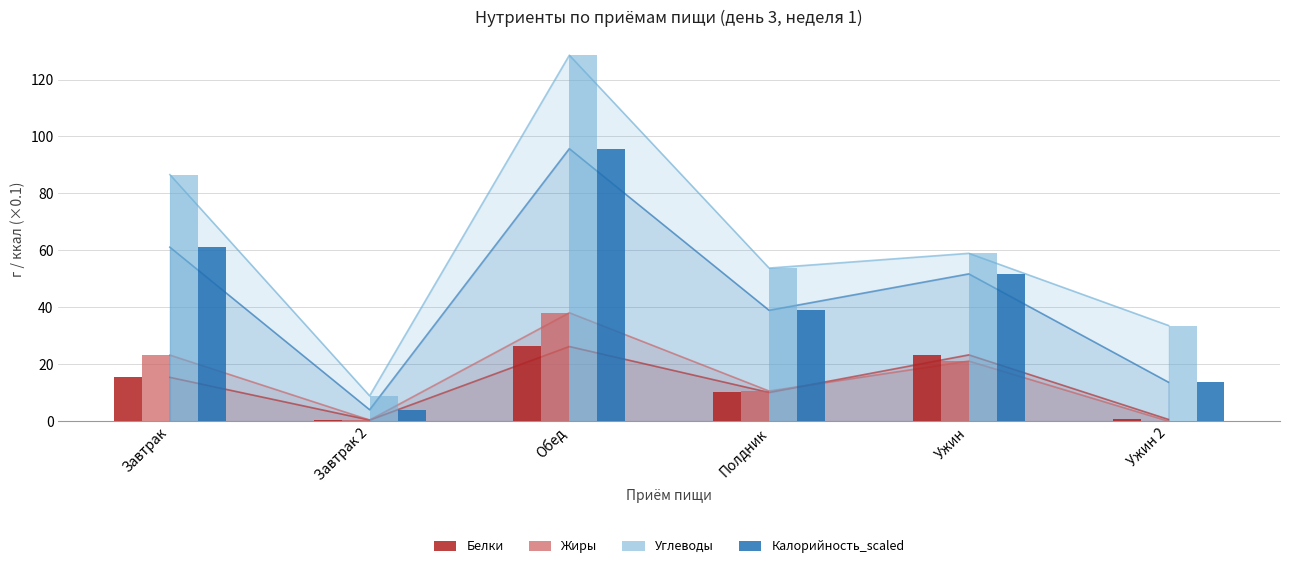

What is the label of the 1st bar from the left?

Завтрак